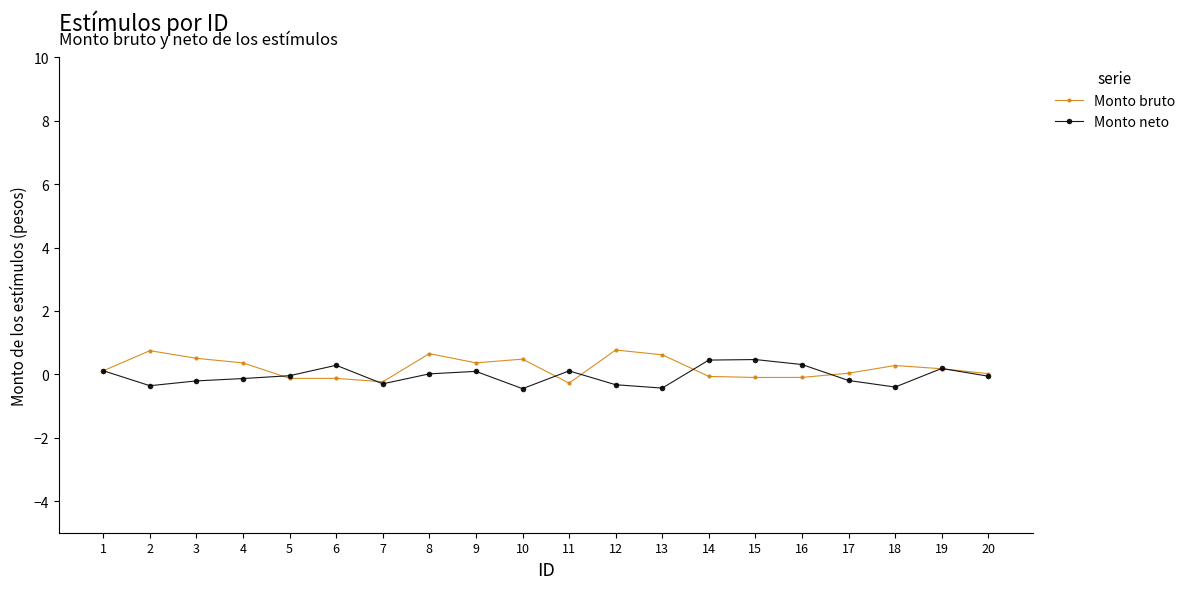

At 8, list the series in order from smallest to largest.

Monto neto, Monto bruto